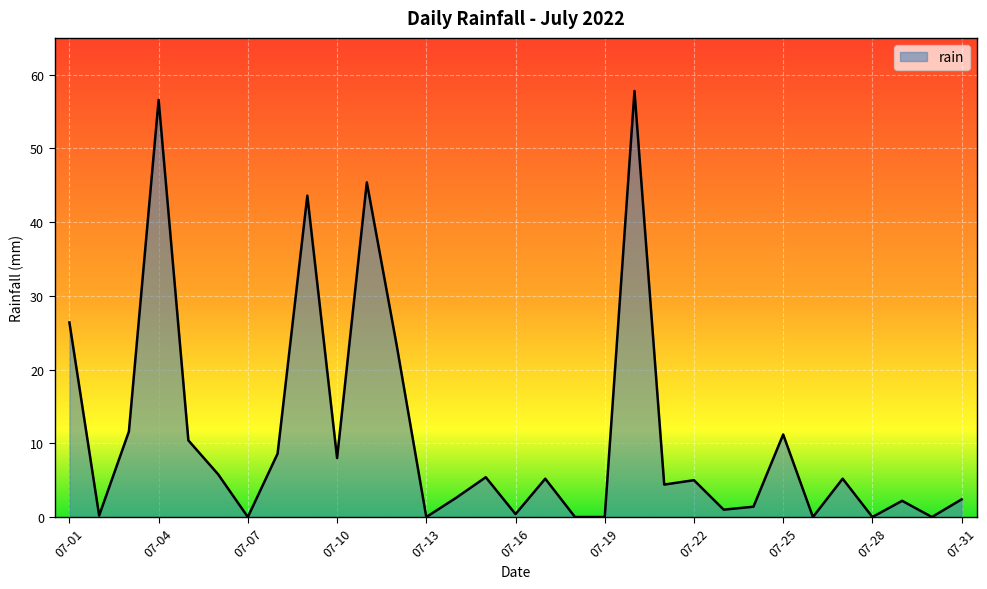

What is the difference between the maximum and minimum values?

57.8